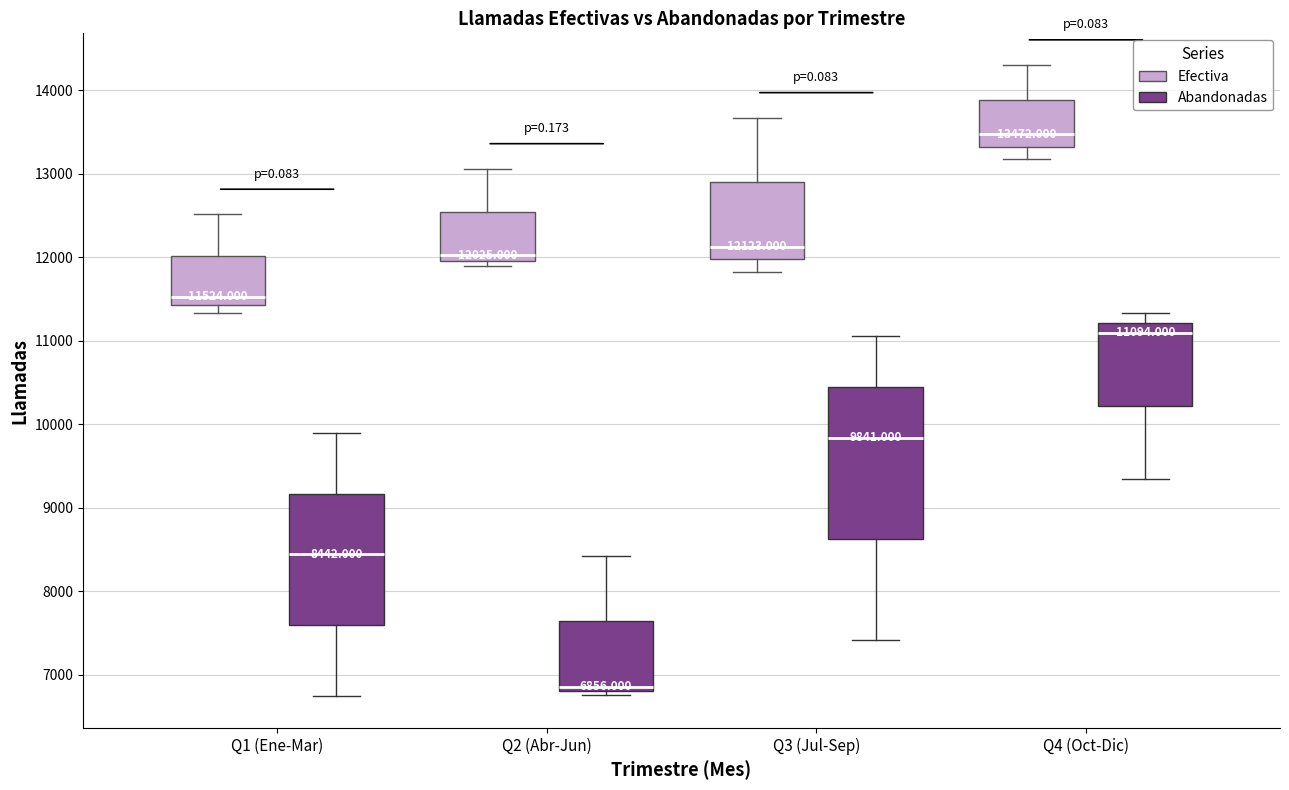

Which box has the highest median line?

Q4 (Oct-Dic) (Efectiva)